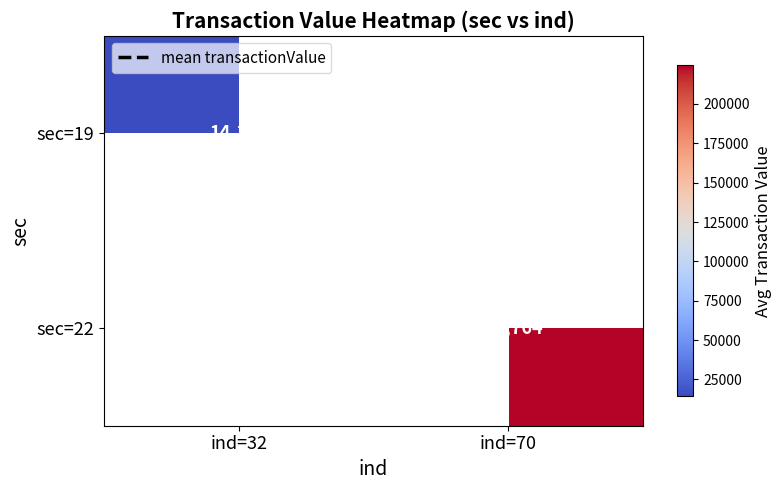

True or false: sec=22 has a value of 382980 at ind=70.

False